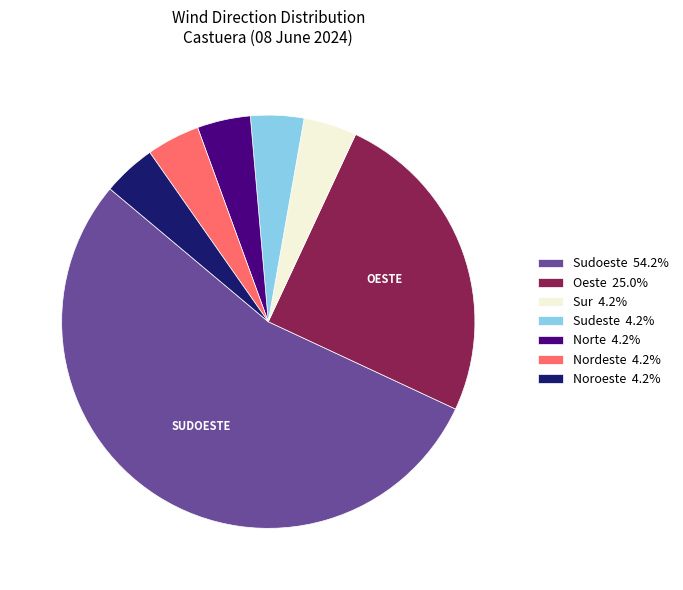

Does any single category account for the majority?

Yes